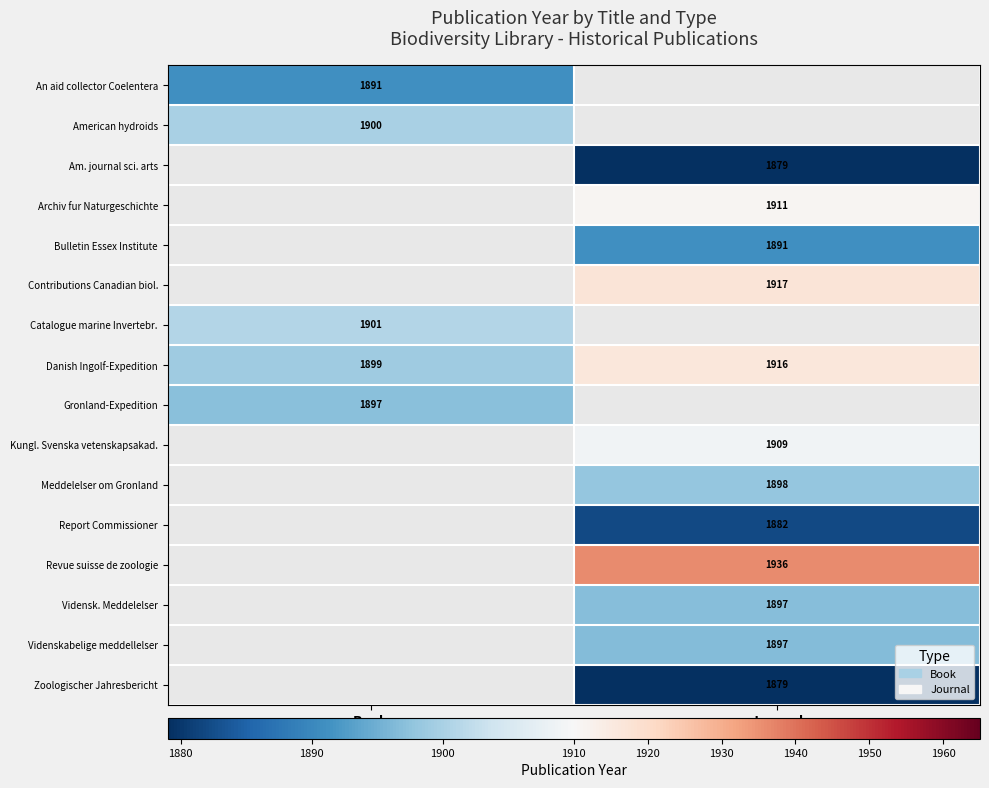

Is it true that Am. journal sci. arts equals 1879 at Journal?

True